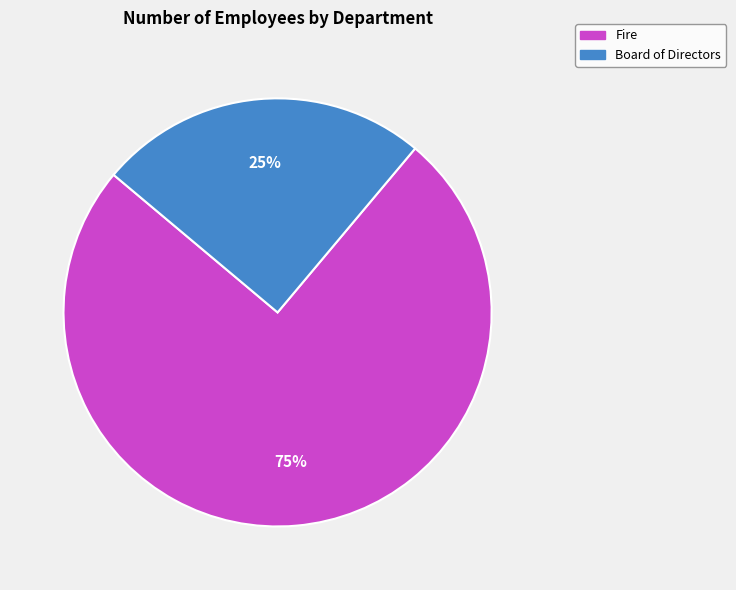

Which slice is the smallest?

Board of Directors